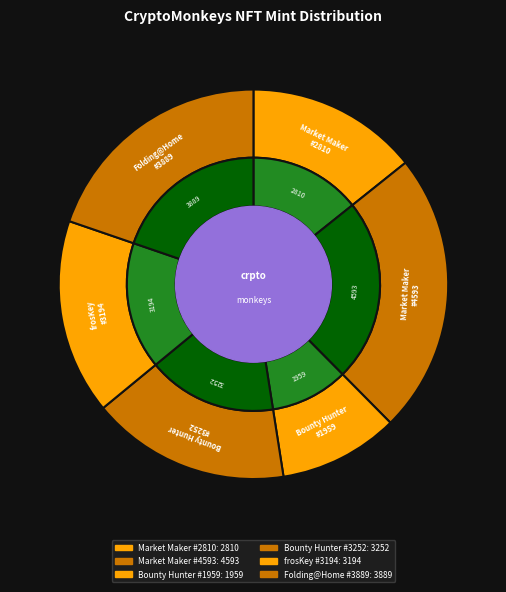

Is it true that Folding At Homequarters
(1099914657568) is 29% of the pie?

False